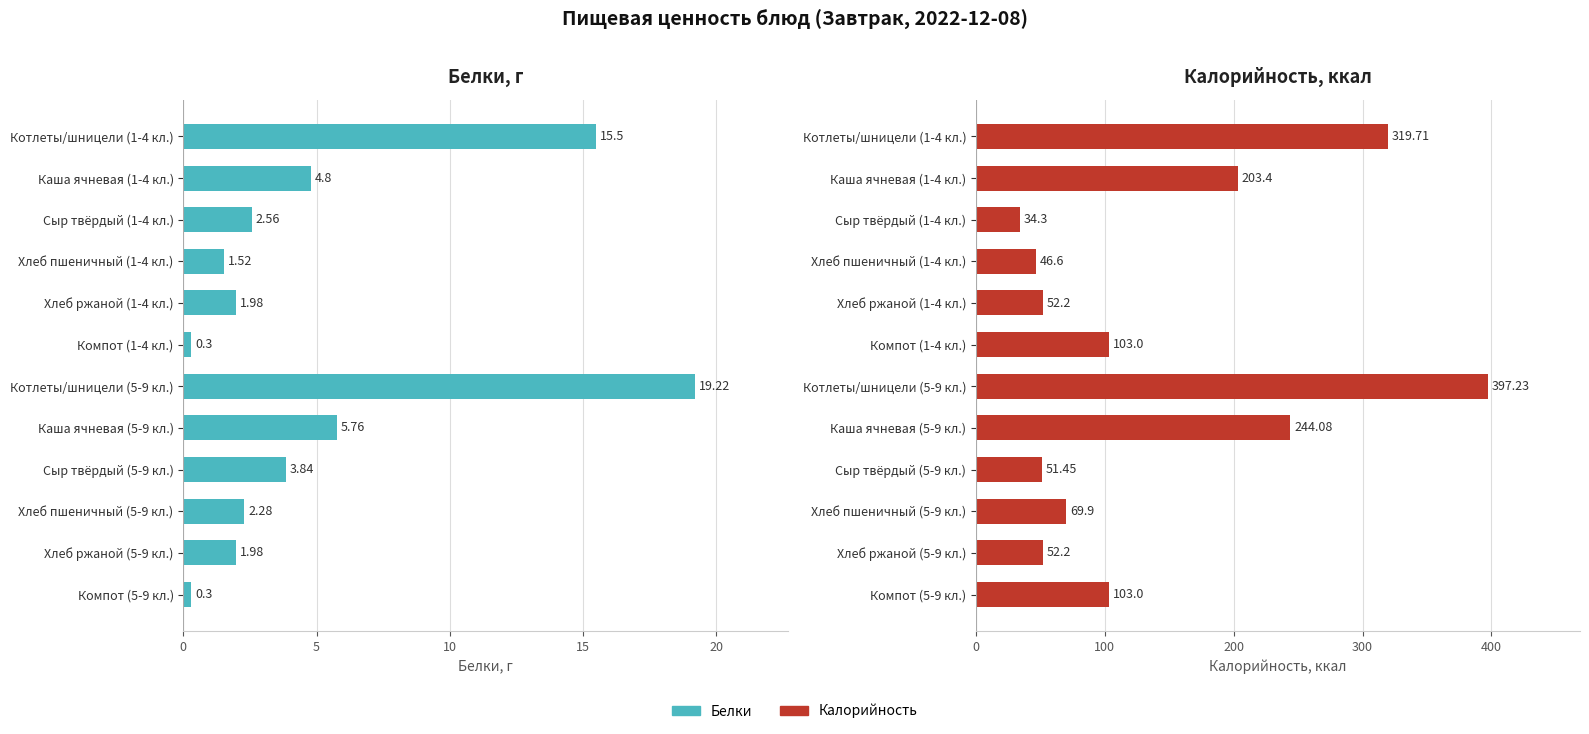

How many series are shown in this chart?

2